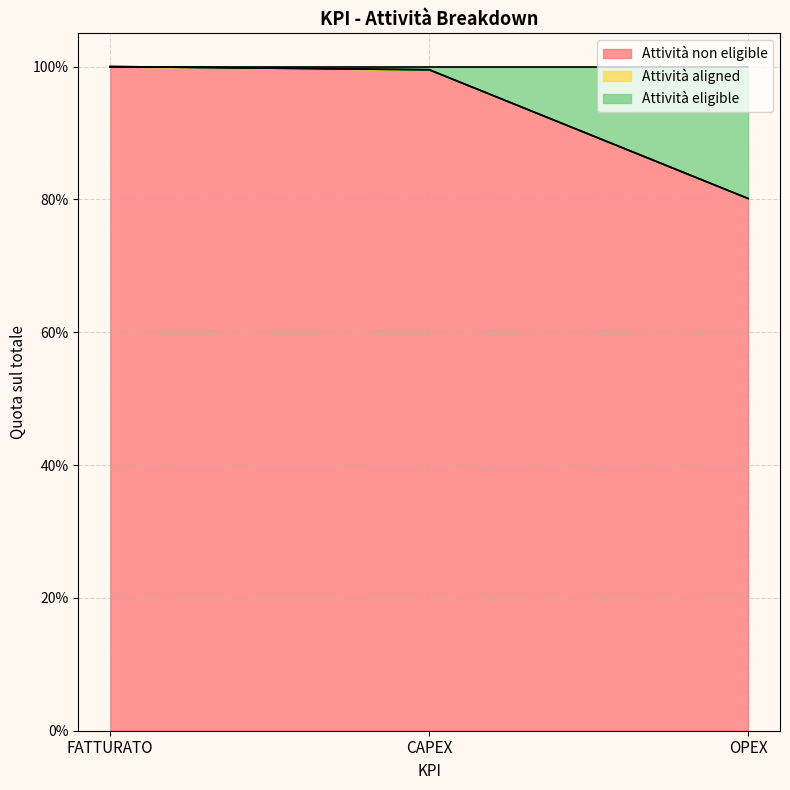

Does the chart display data point markers on the line(s)?

No